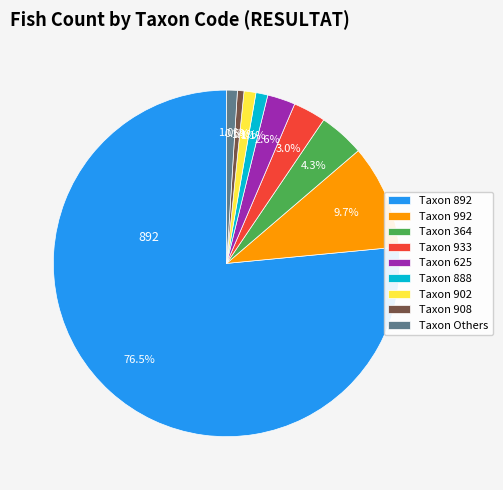

Do Taxon 992 and Taxon 888 together represent more than half of the pie?

No